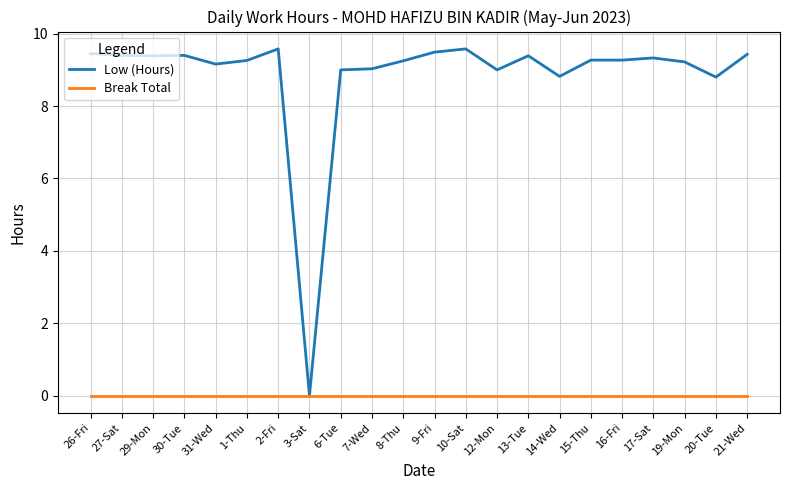

How many lines are shown in the chart?

2